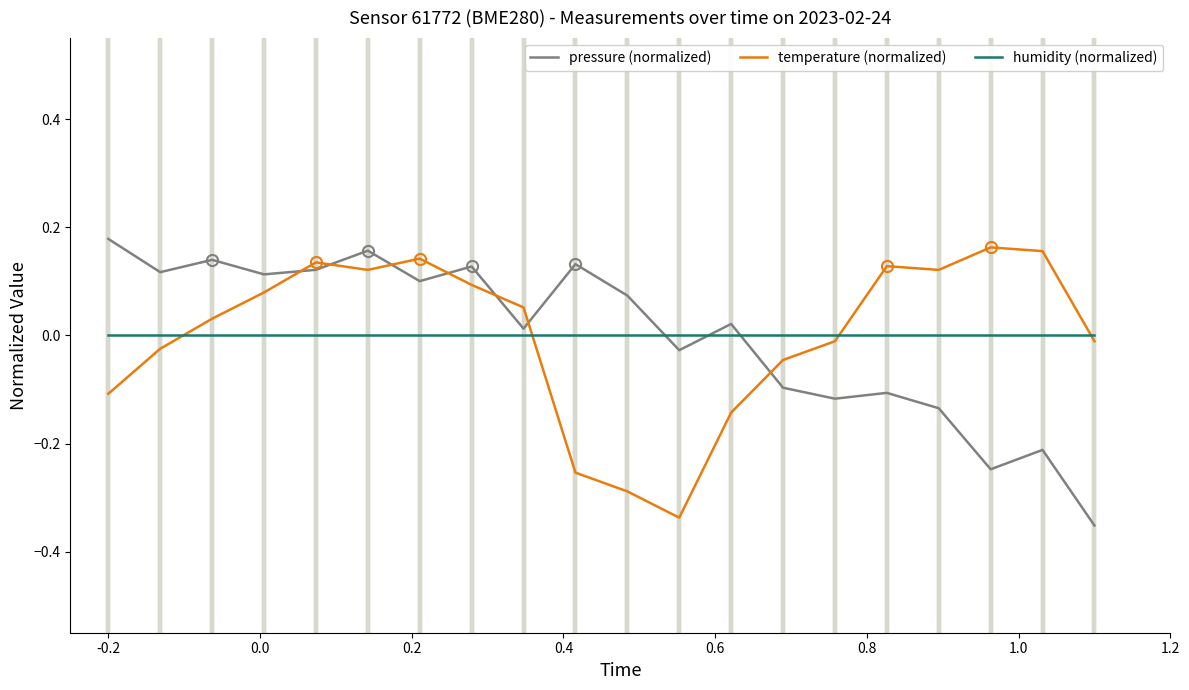

Which series ends up on top after the final intersection of pressure (normalized) and humidity (normalized)?

humidity (normalized)